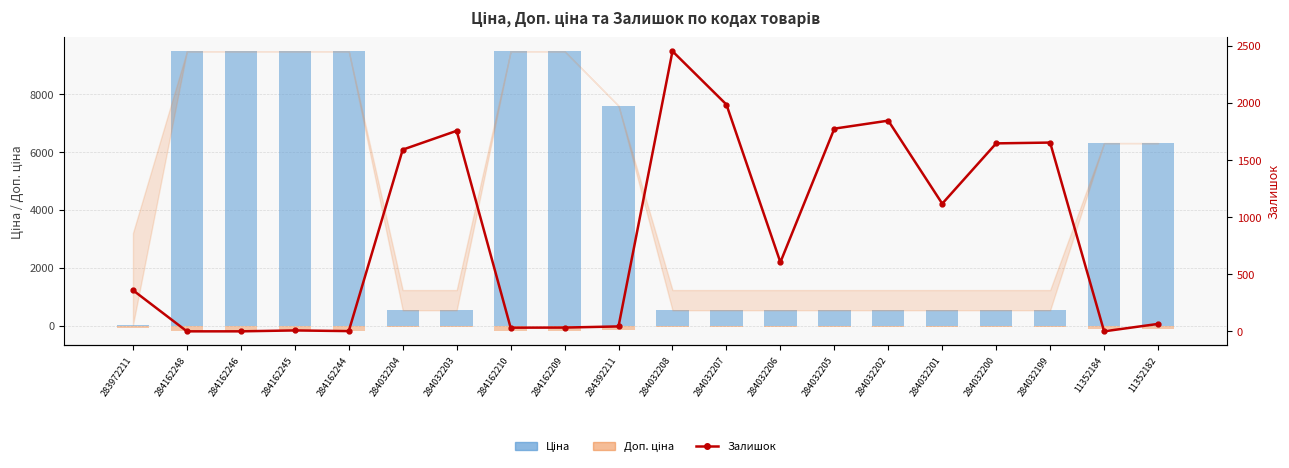

What is the total value across all series at 284162246?

9290.5